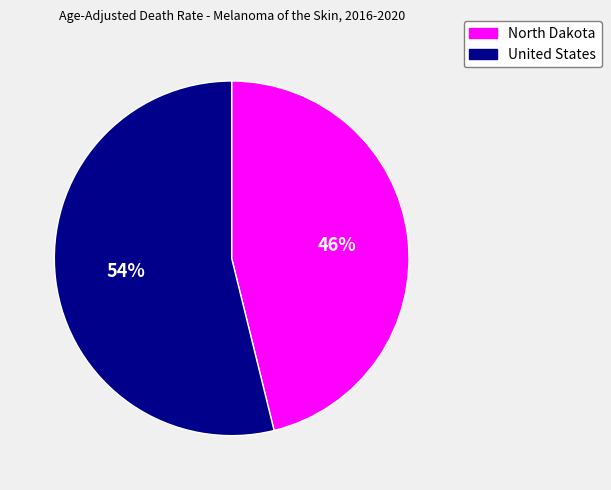

Rank the categories by value from lowest to highest.

North Dakota, United States